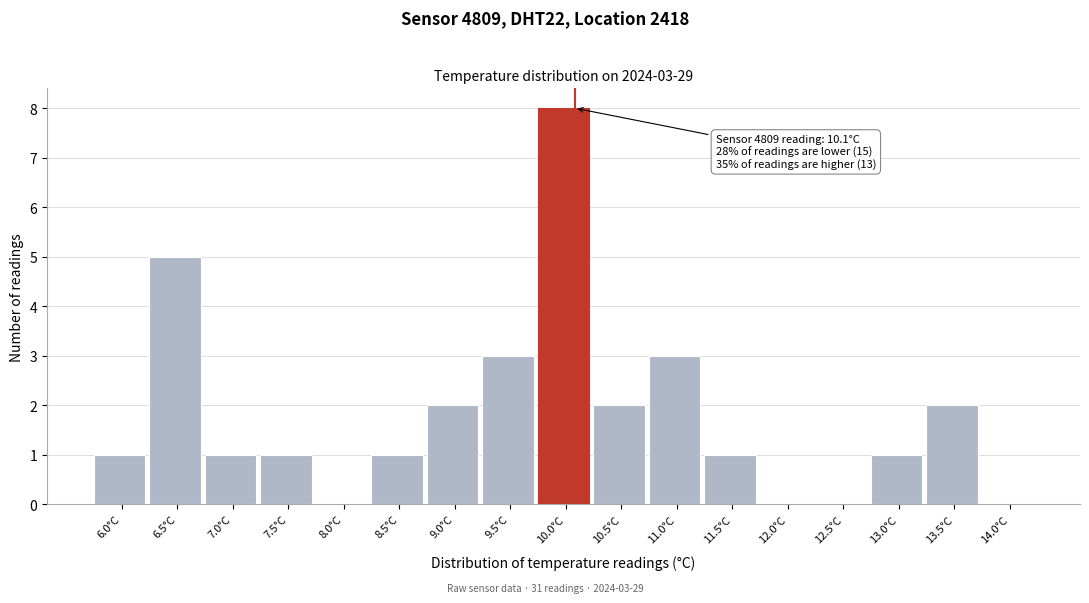

Reading left to right, what are all the values shown in this chart?

6.0°C=1	6.5°C=5	7.0°C=1	7.5°C=1	8.0°C=0	8.5°C=1	9.0°C=2	9.5°C=3	10.0°C=8	10.5°C=2	11.0°C=3	11.5°C=1	12.0°C=0	12.5°C=0	13.0°C=1	13.5°C=2	14.0°C=0